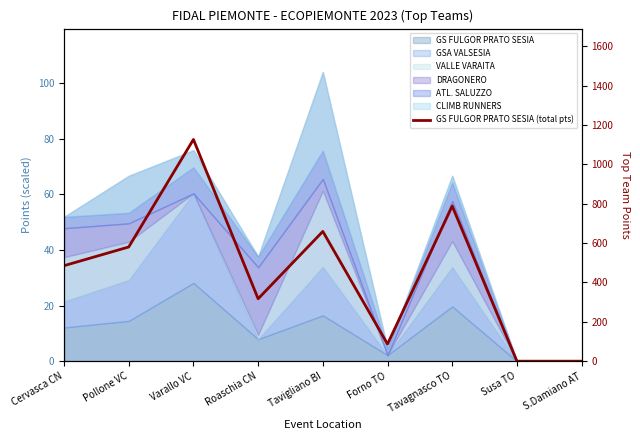

What is the difference between the maximum and second lowest values?

1126